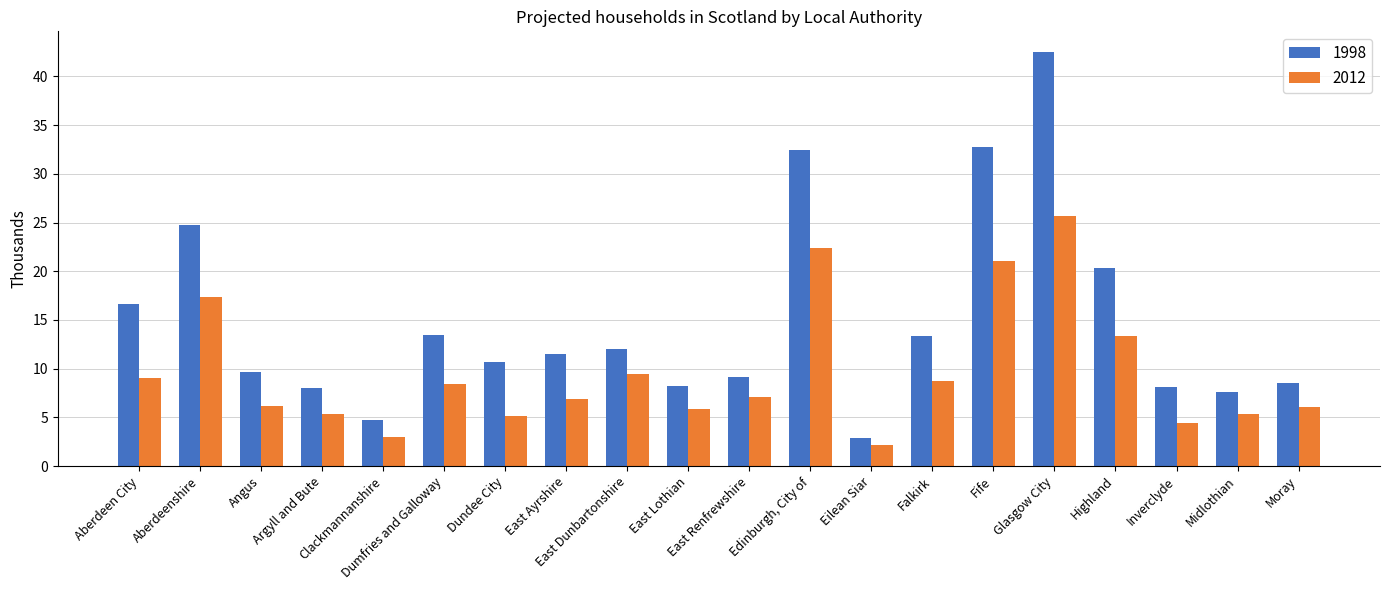

At which label does 1998 reach its peak?

Glasgow City